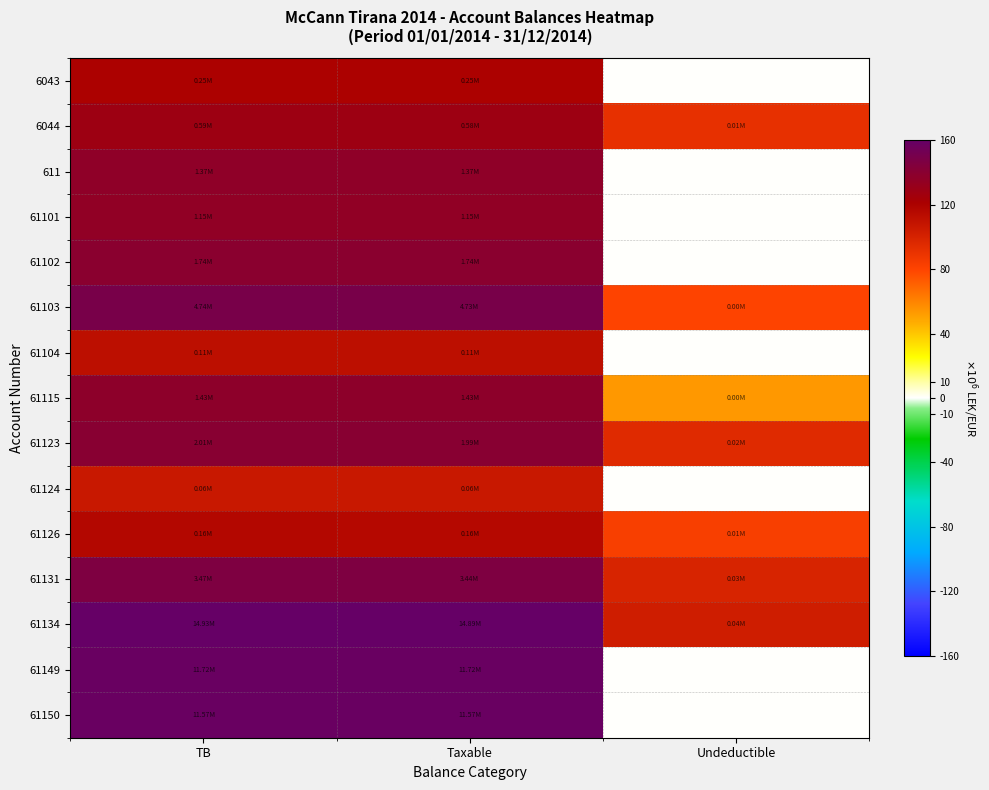

What is the difference between the highest and lowest values at TB?

53.1